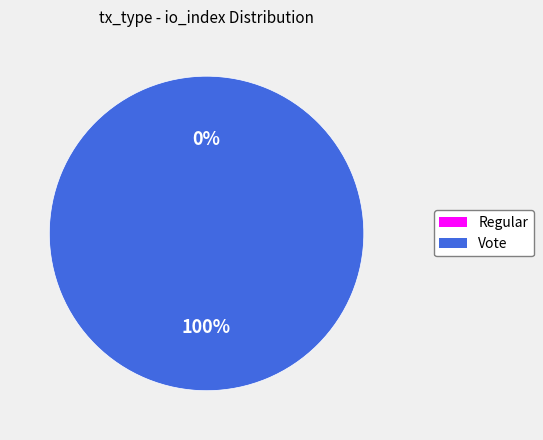

Is it true that Regular is 0% of the pie?

True